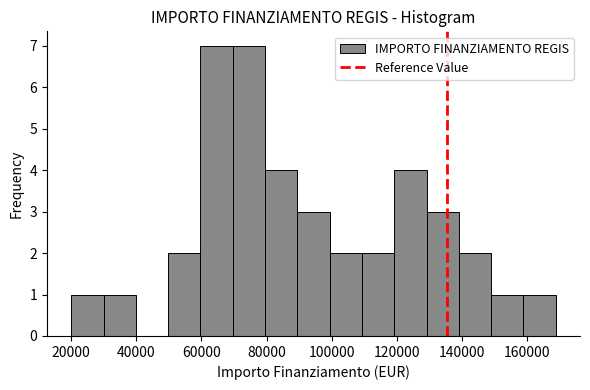

Reading left to right, transcribe this chart: for each bar, give the range it covers on the x-axis and its height. Neither the bar edges nor the heights are printed on the chart, so give them approximately, as read against the axes.

20000 to 30000: 1
30000 to 40000: 1
40000 to 50000: 0
50000 to 60000: 2
60000 to 70000: 7
70000 to 80000: 7
80000 to 90000: 4
90000 to 100000: 3
100000 to 110000: 2
110000 to 120000: 2
120000 to 130000: 4
130000 to 140000: 3
140000 to 148000: 2
148000 to 158000: 1
158000 to 168000: 1